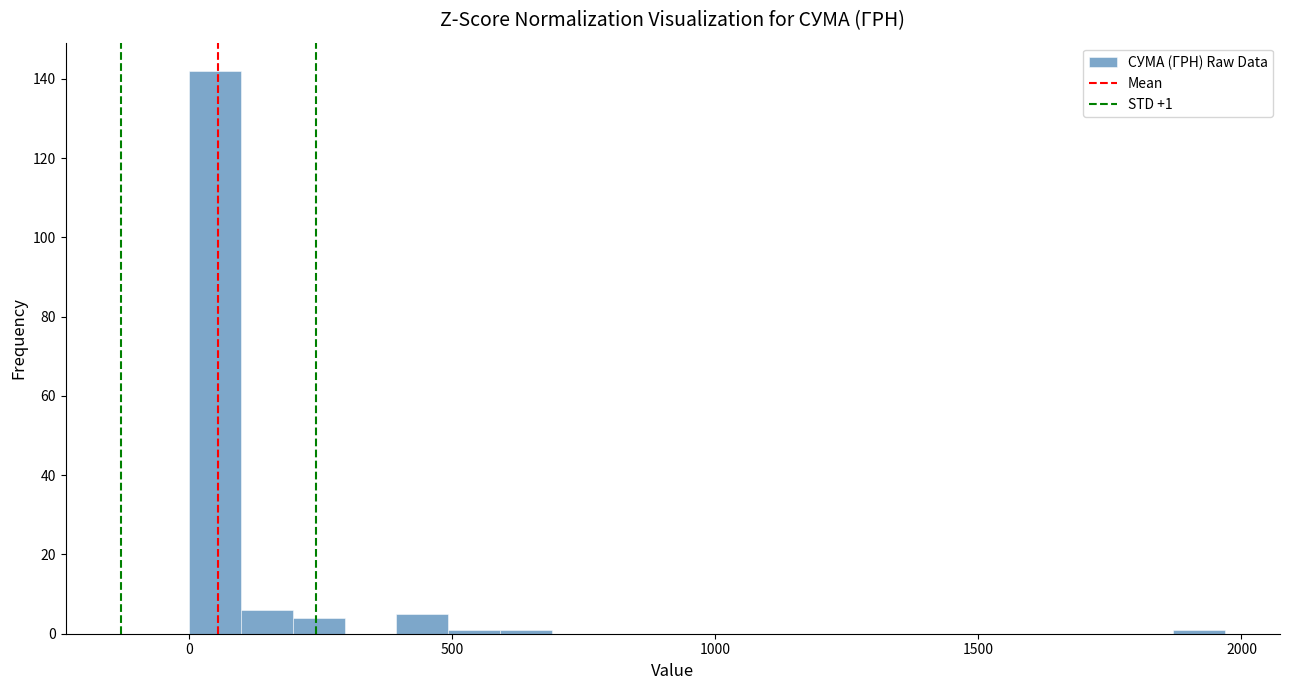

Around what value on the x-axis is the tallest bar? Give the approximate position of its centre, as read against the axis.

50